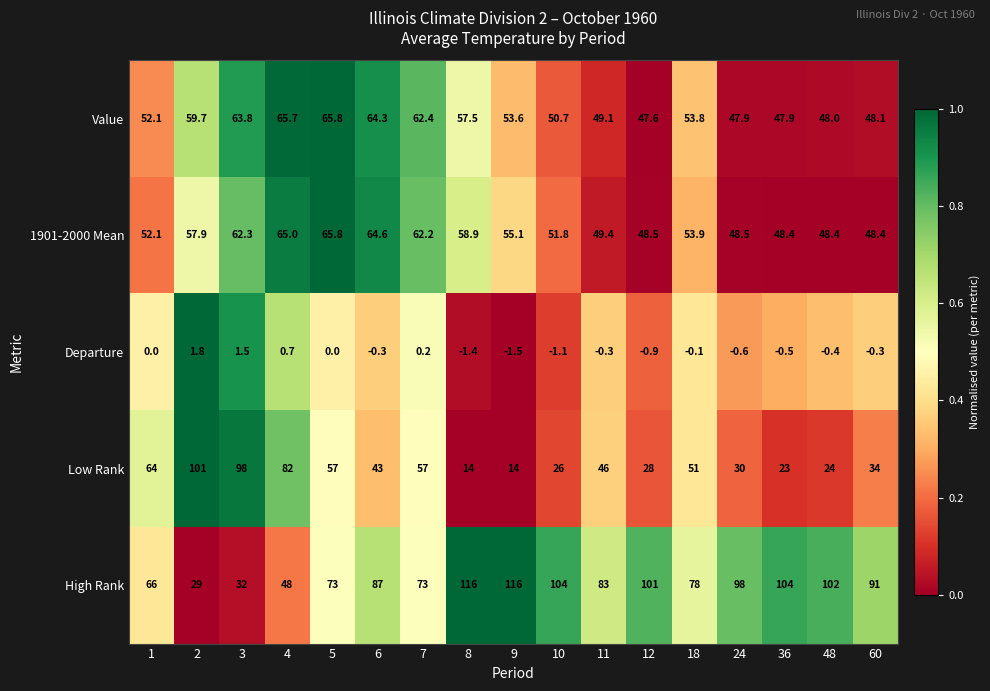

At which category does the chart reach its minimum across all series?

9